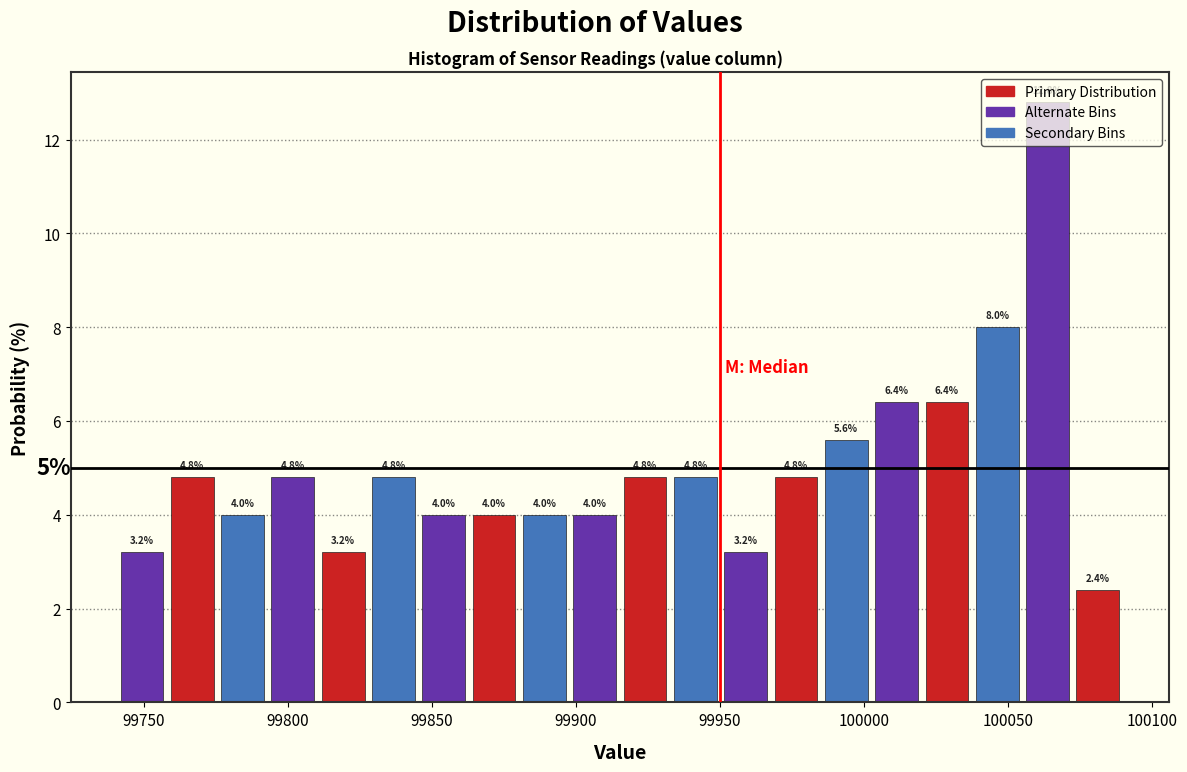

Read against the x-axis, roughly where is the centre of the tallest bar?

100065